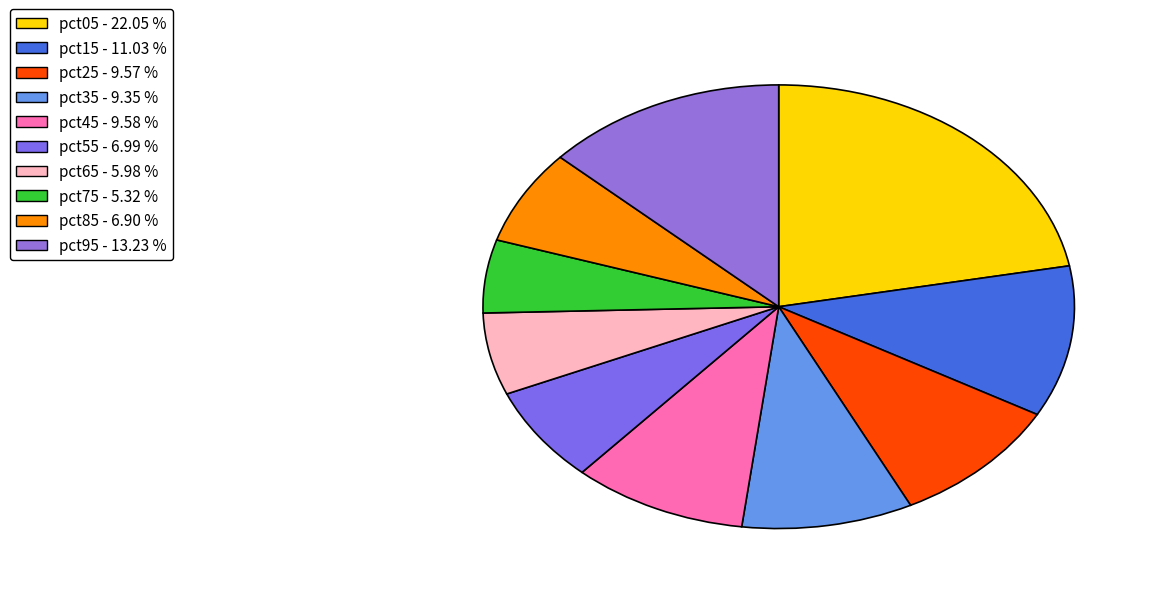

Which slice is the smallest?

pct75